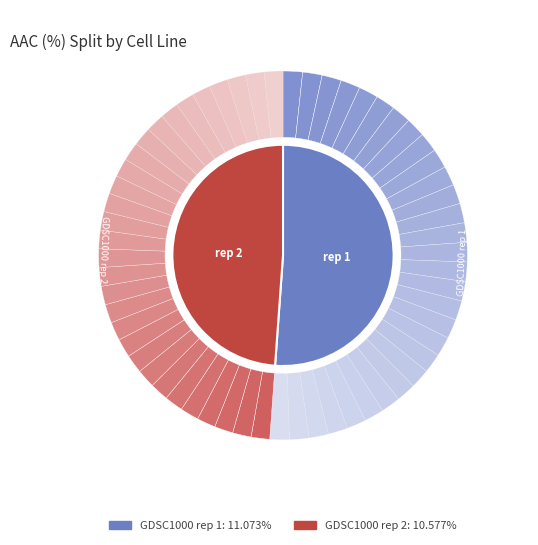

To the nearest percent, what percentage of the pie is GDSC1000 rep 2?

49%